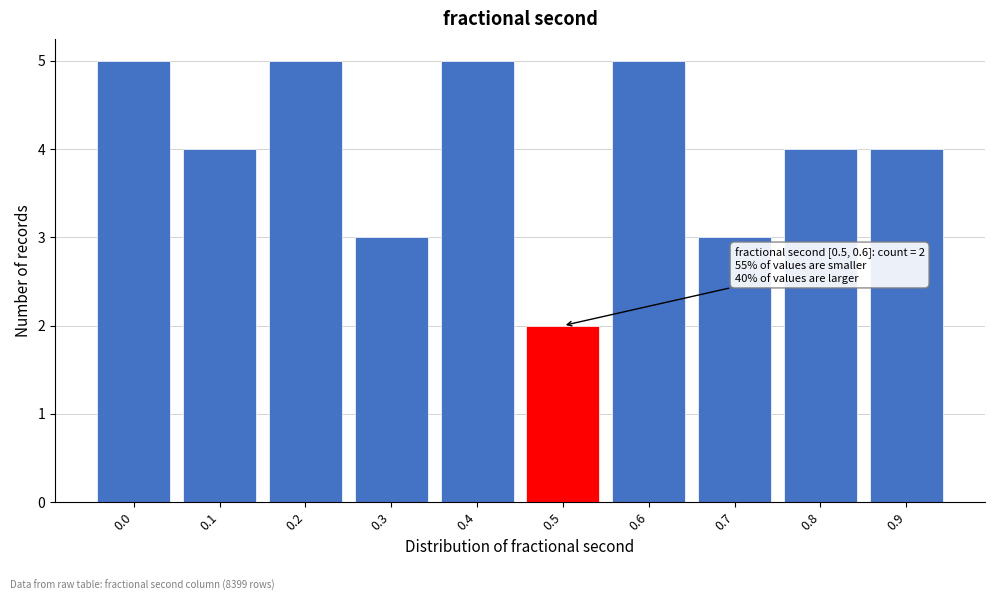

Reading right to left, what are all the values shown in this chart?

4	4	3	5	2	5	3	5	4	5